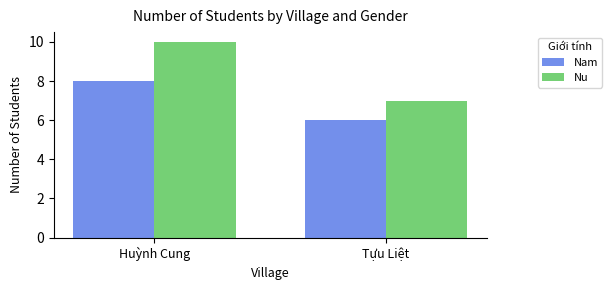

At Tựu Liệt, list the series in order from largest to smallest.

Nu, Nam